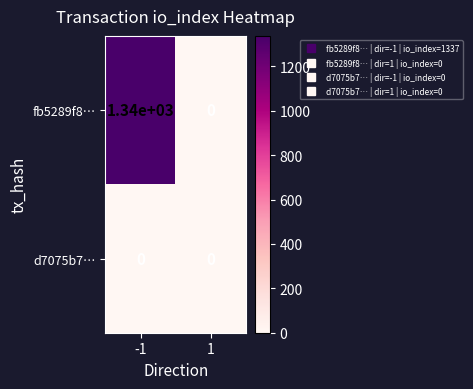

Which series has the largest total across all categories?

fb5289f8…